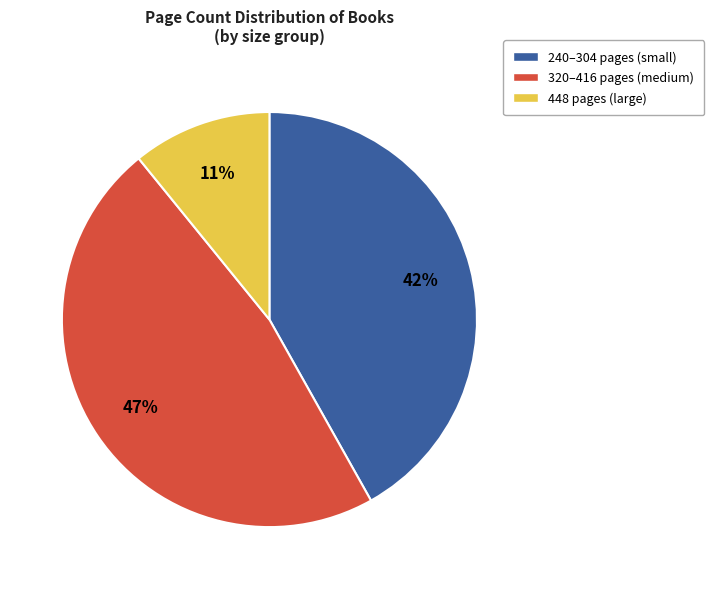

Does any single category account for the majority?

No